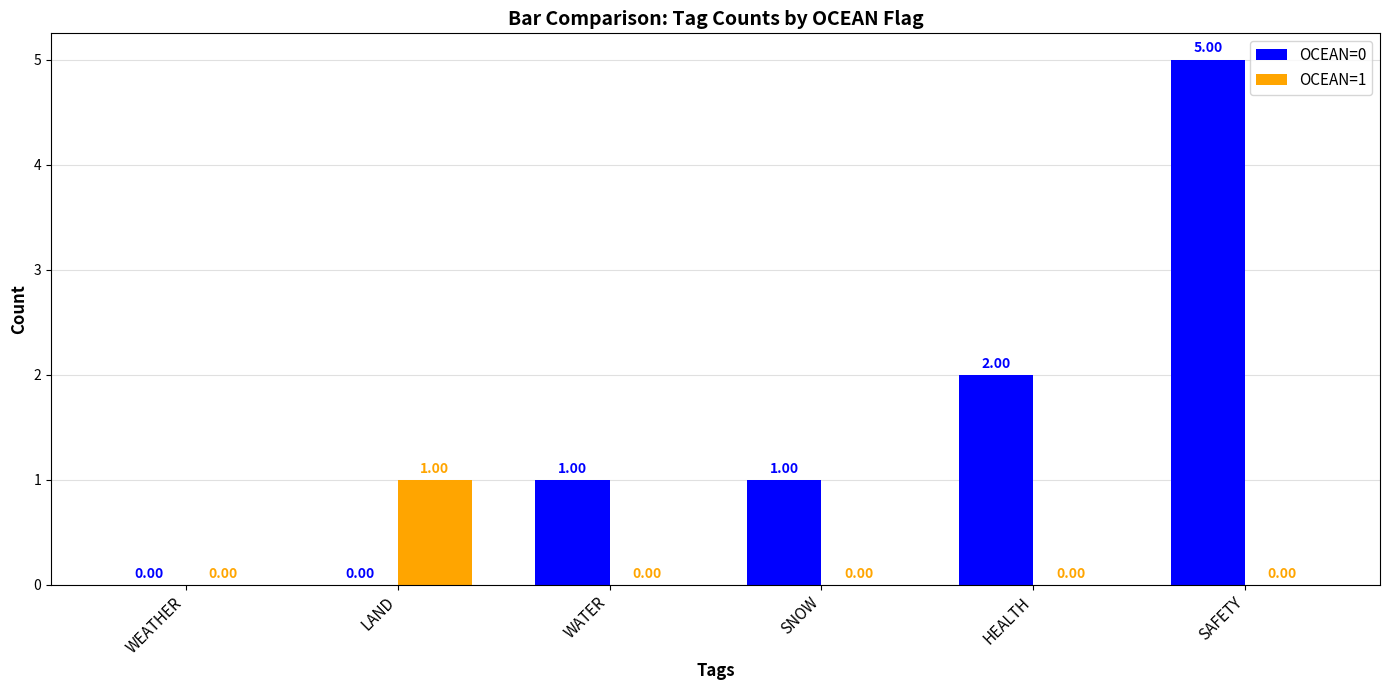

Which category has the highest value in the OCEAN=1 series?

LAND